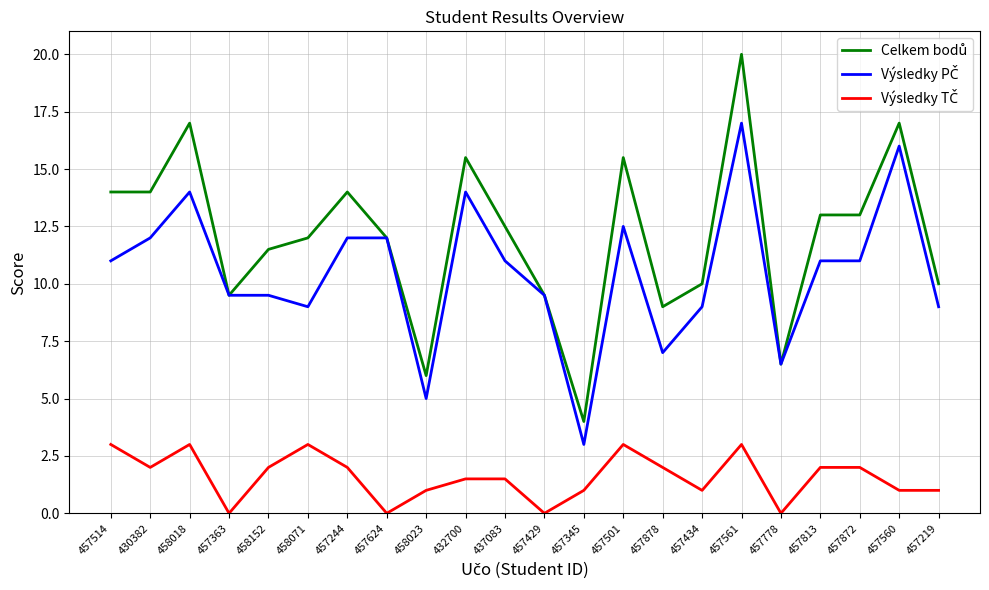

What position from the right is 430382?

21